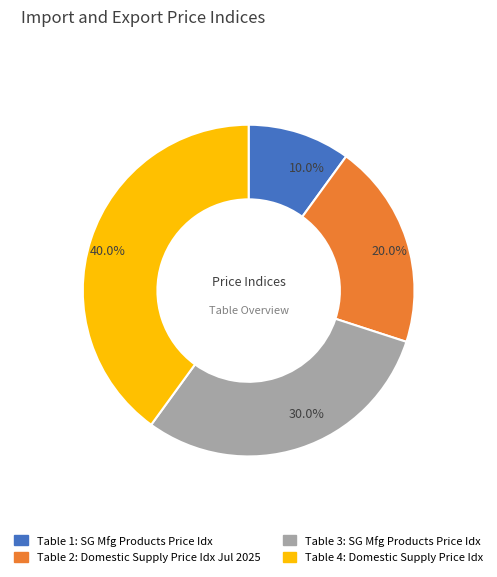

Does any single category account for the majority?

No